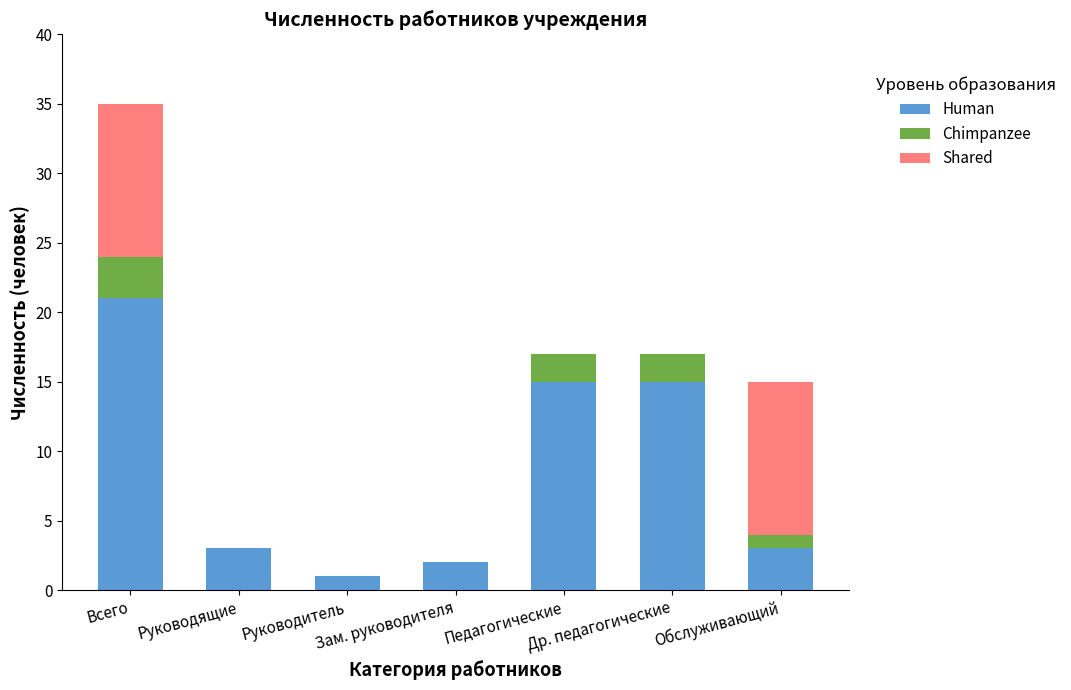

What is the highest value of the Human series?

21